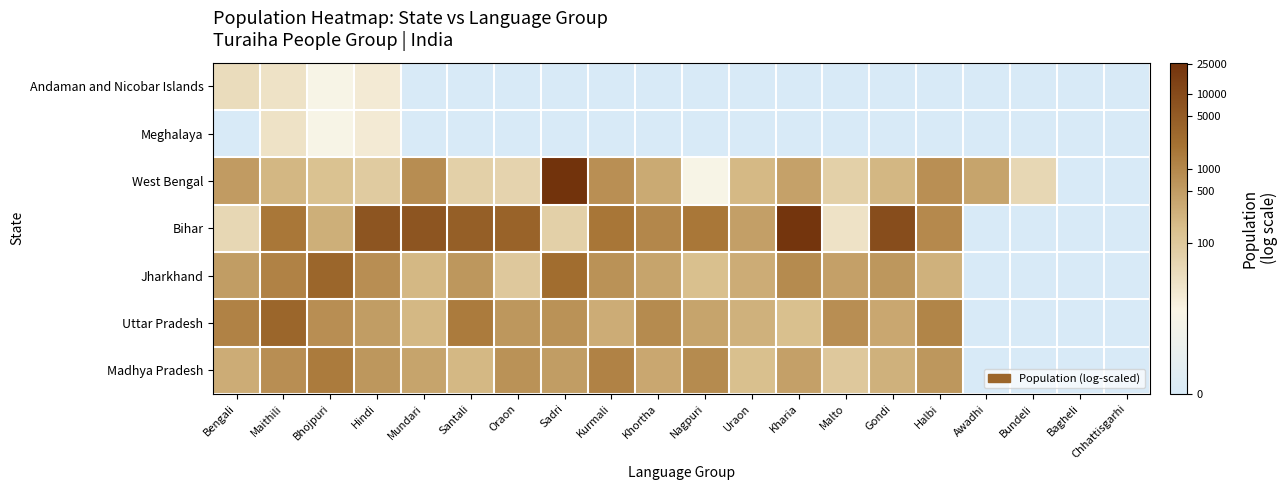

At how many categories does at least one series exceed 4?

17